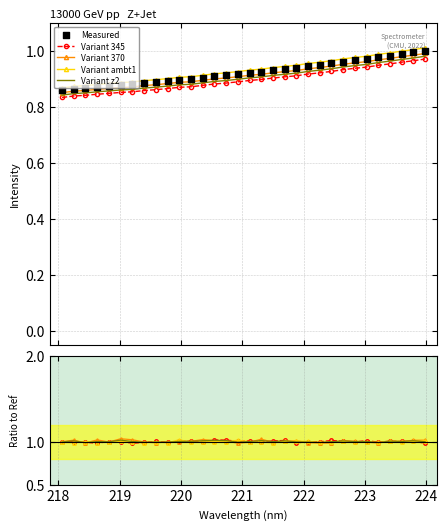

Which series has the largest total across all categories?

Variant 370